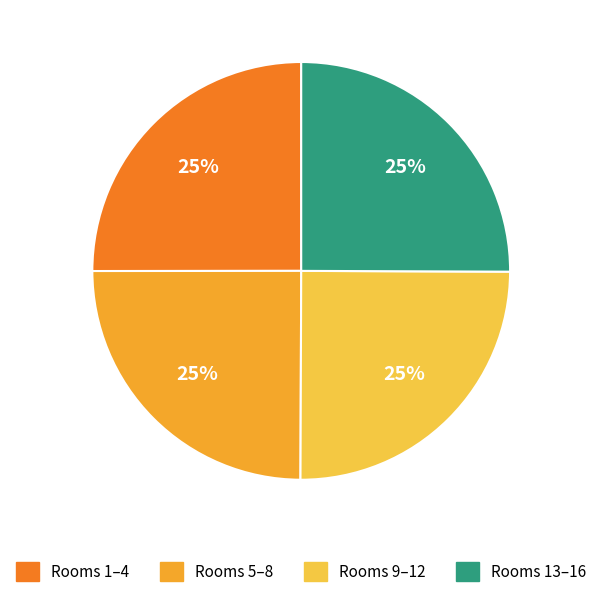

To the nearest percent, what is the average slice percentage?

25%